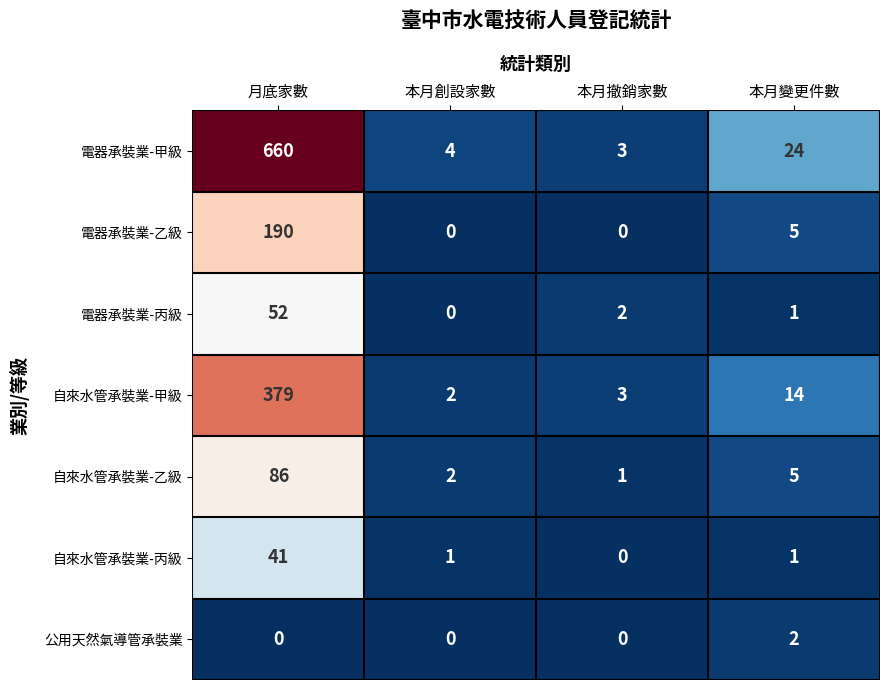

At which category does the chart reach its peak across all series?

月底家數